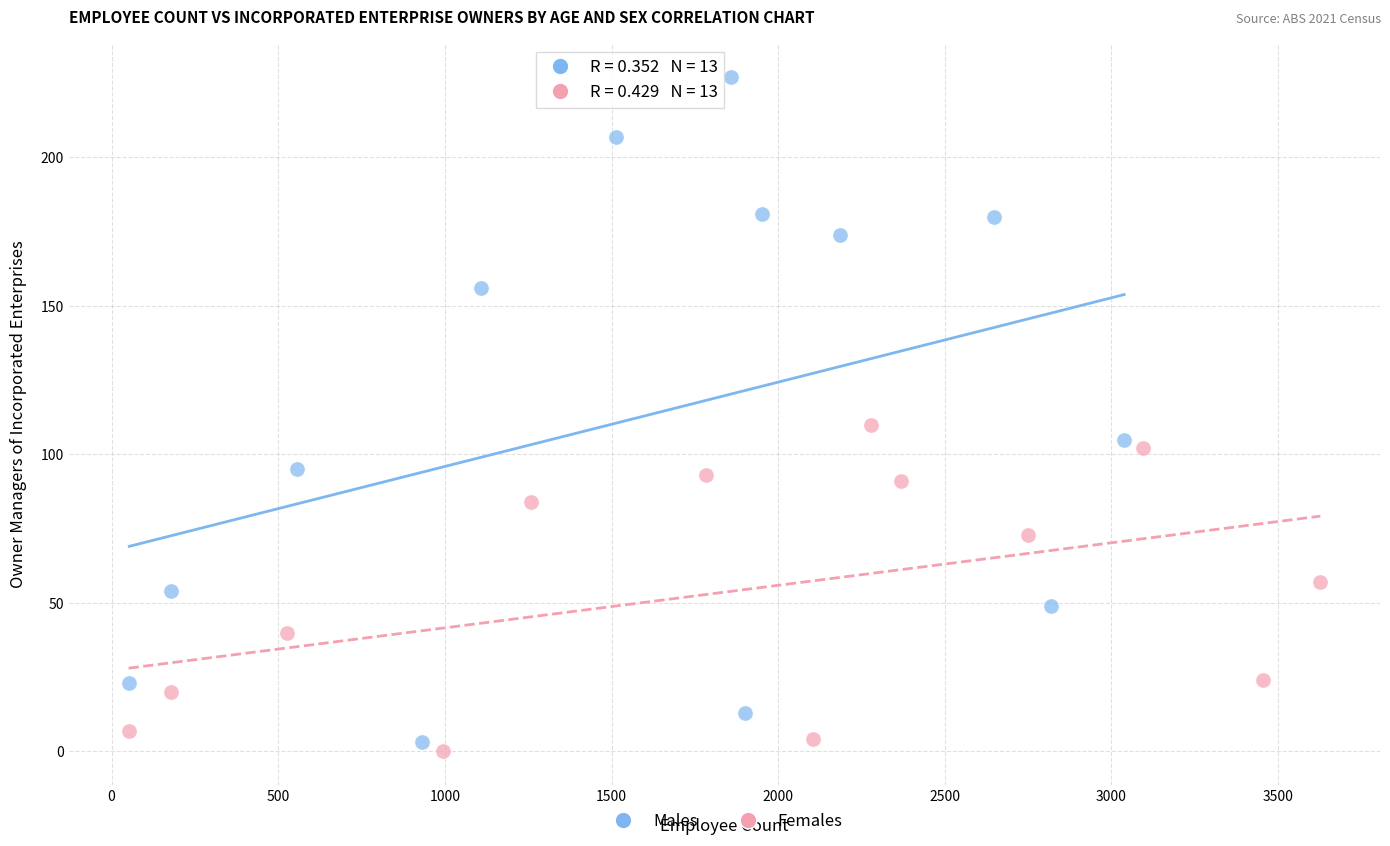

Which series contains the lowest Y value?

Females